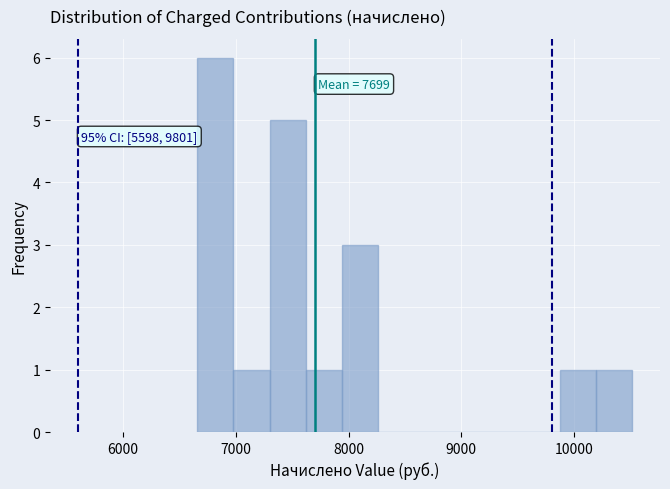

Read against the x-axis, roughly where is the centre of the tallest bar?

6800